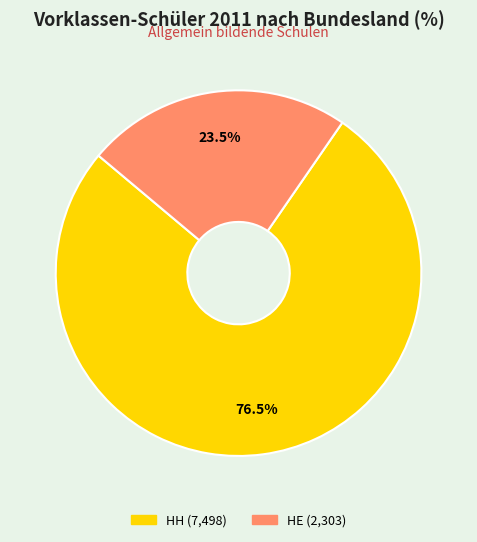

How many slices are in this pie chart?

2